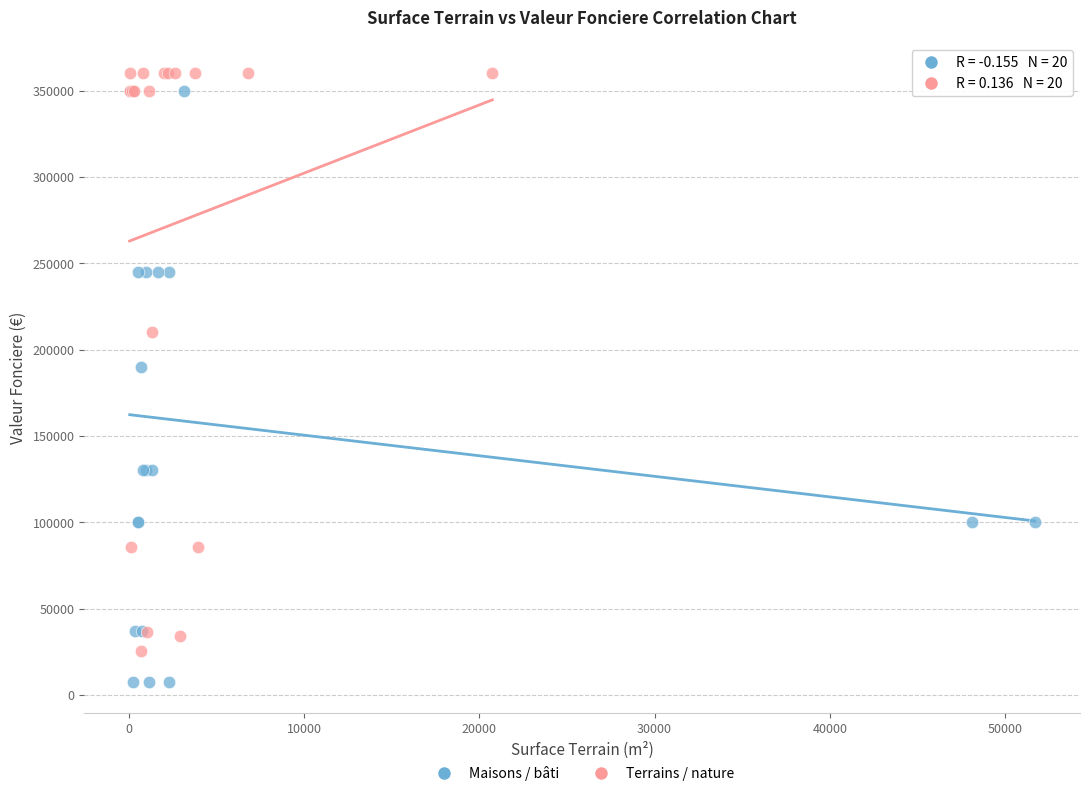

Which series reaches the minimum Y coordinate?

Maisons / bâti